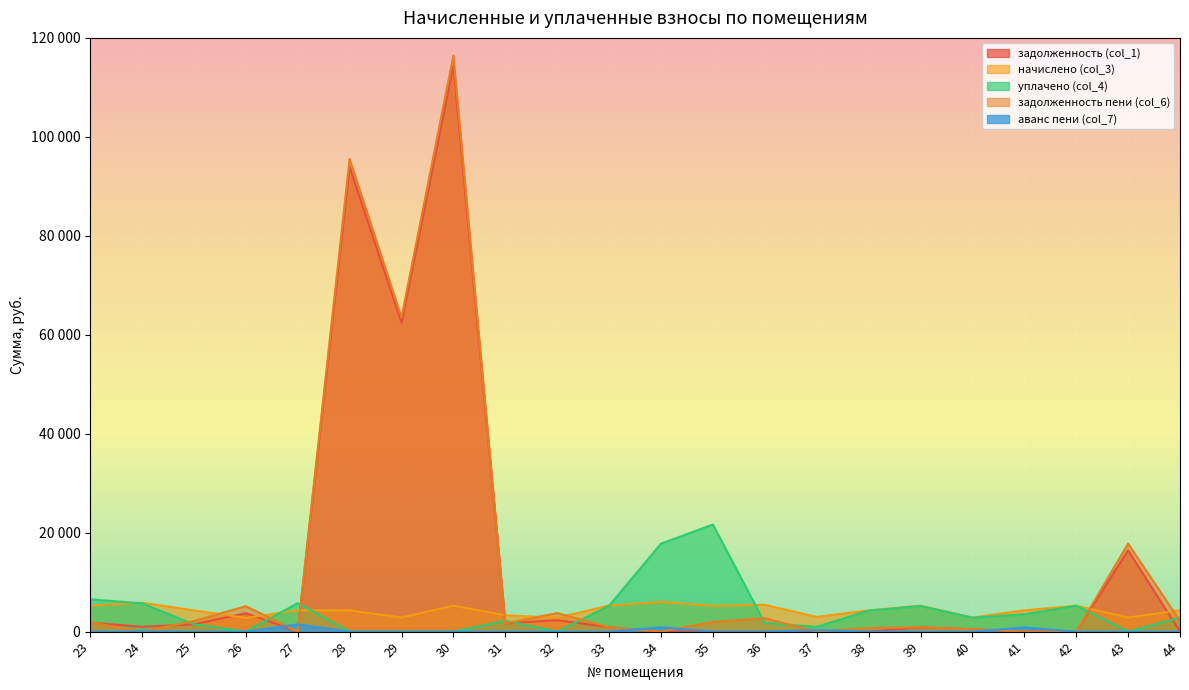

The аванс пени (col_7) series shows 0.0 at 29. True or false?

True